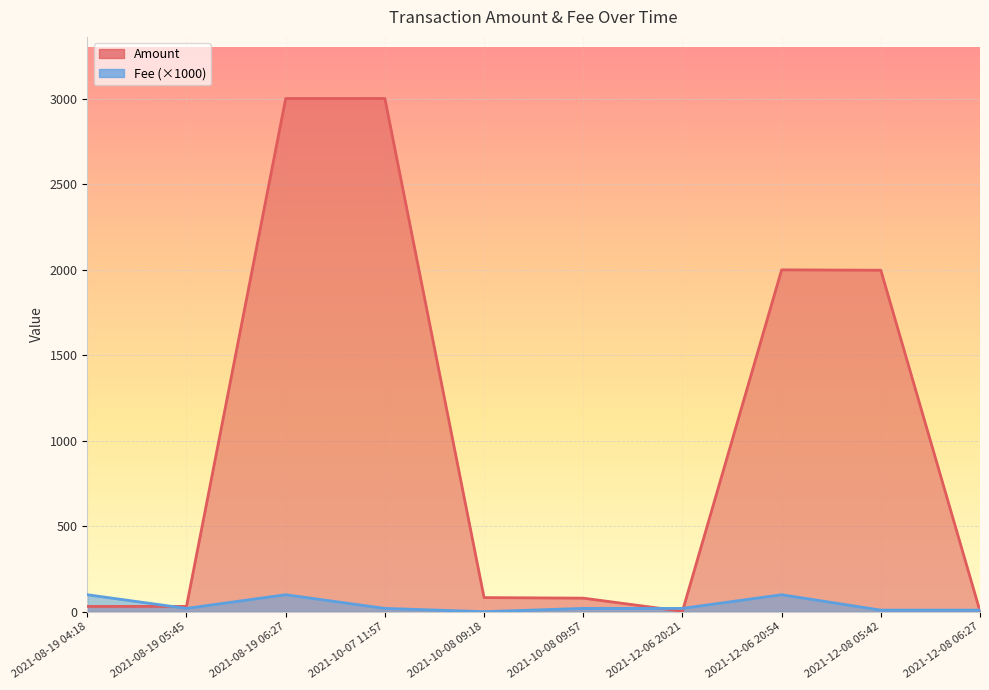

What is the value of the Fee point at the 8th from the left?

100.0